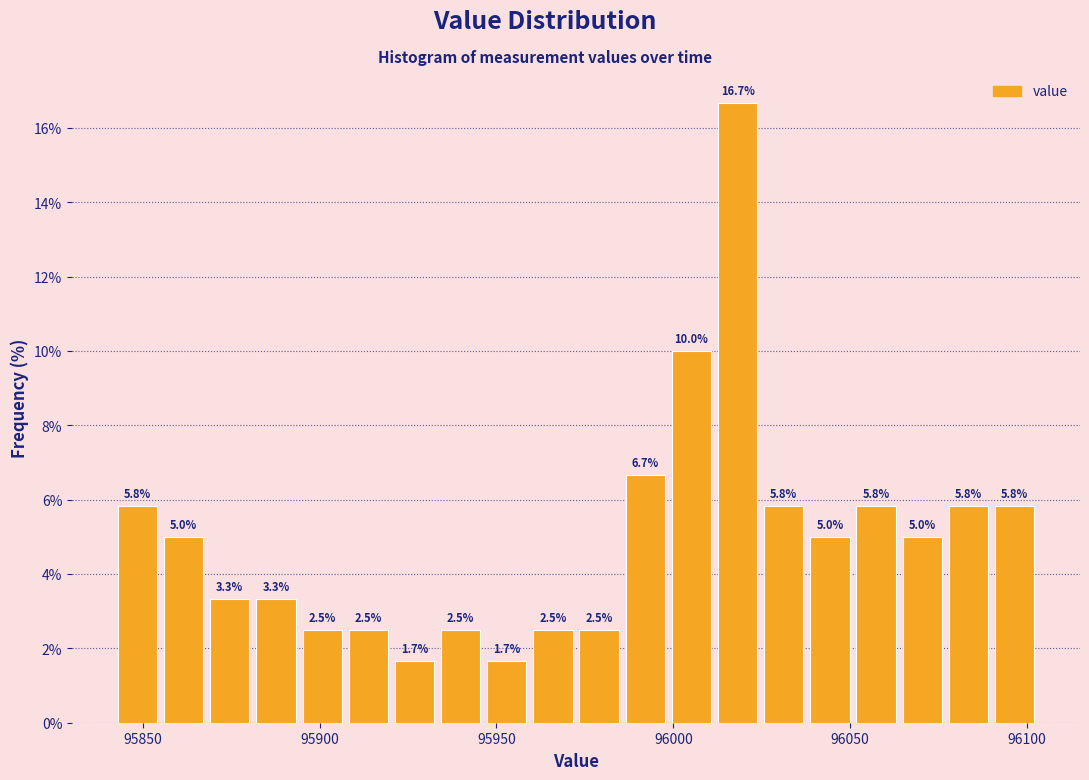

Read against the x-axis, roughly where is the centre of the tallest bar?

96020